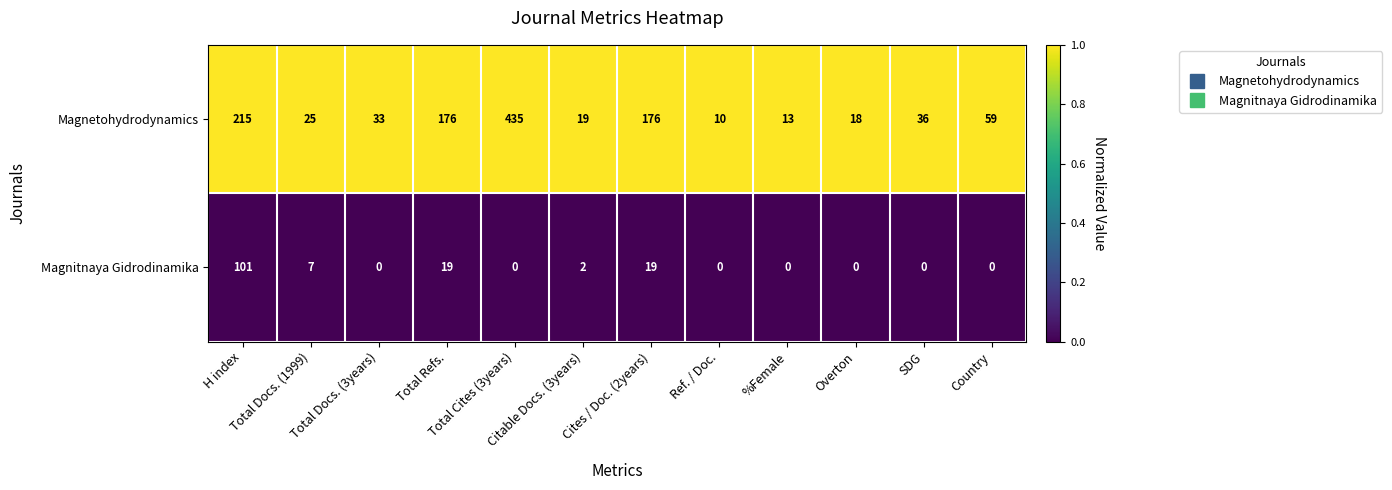

List the series in order of their peak value, highest first.

Magnetohydrodynamics, Magnitnaya Gidrodinamika